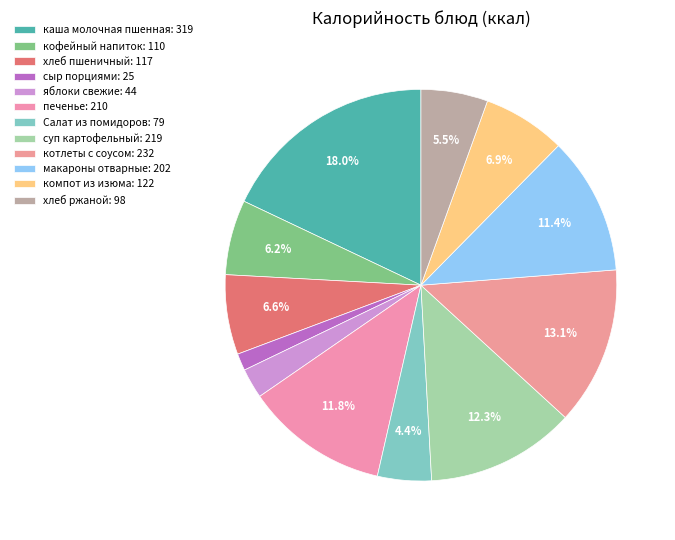

What percentage do печенье and котлеты с соусом together represent?

24.9%